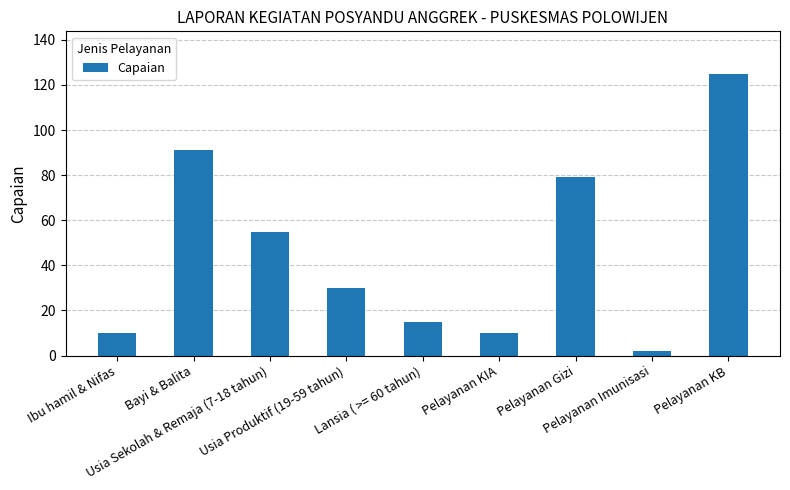

Reading left to right, transcribe all the data shown in this chart.

10	91	55	30	15	10	79	2	125